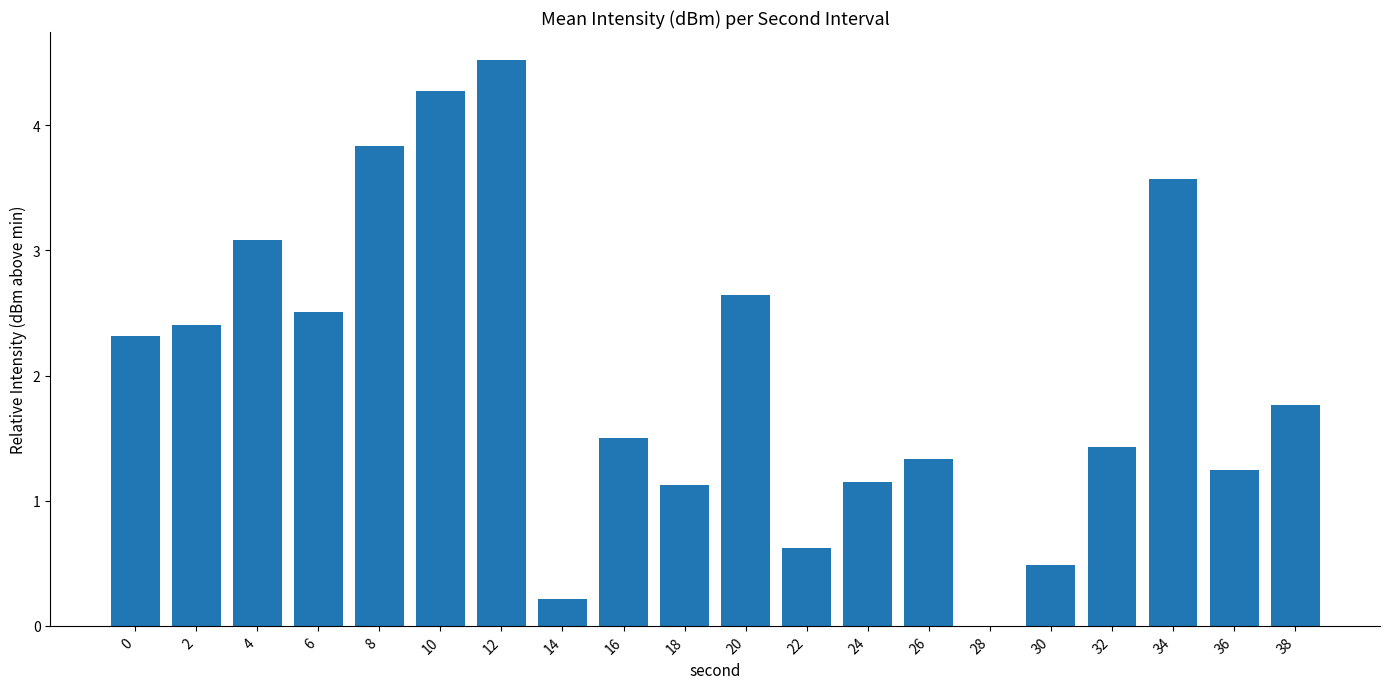

What is the maximum value shown in the chart?

4.5